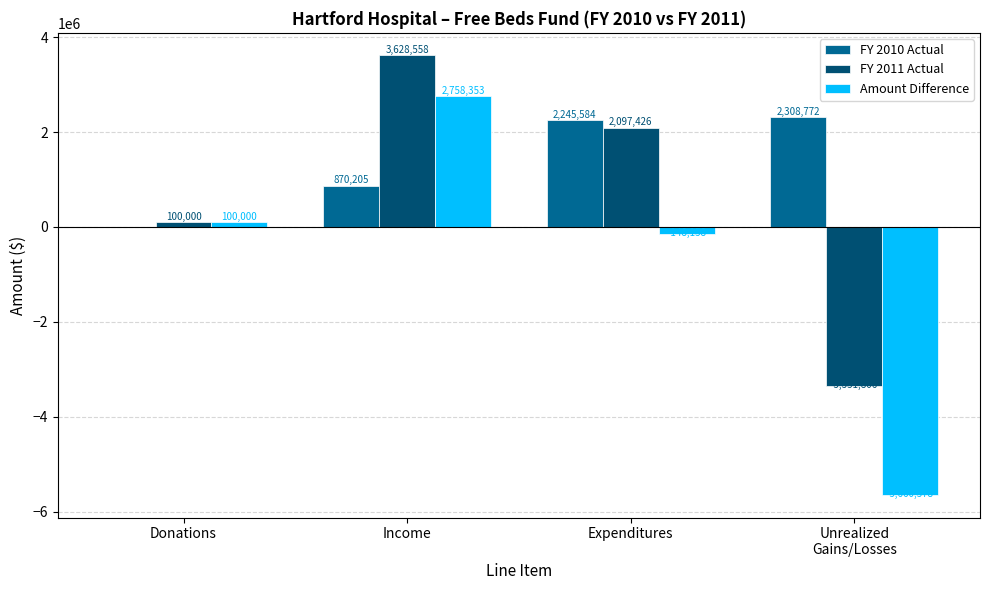

What is the greatest value displayed?

3628558